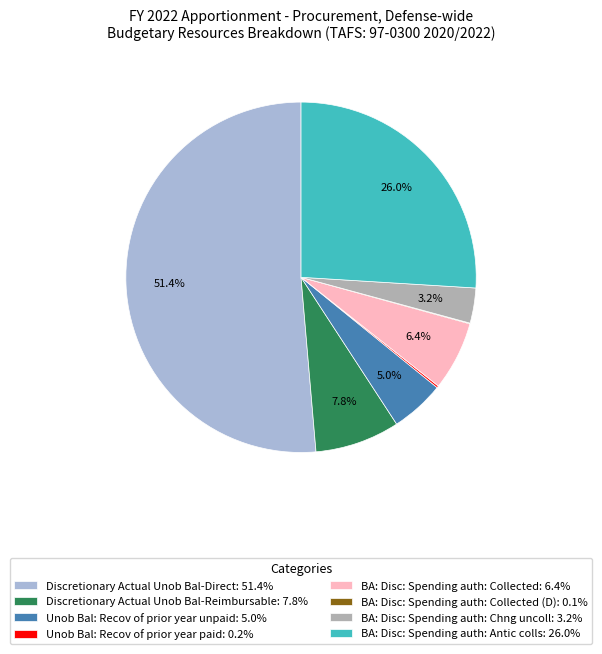

Between Discretionary Actual Unob Bal-Reimbursable: 7.8% and Discretionary Actual Unob Bal-Direct: 51.4%, which is larger?

Discretionary Actual Unob Bal-Direct: 51.4%